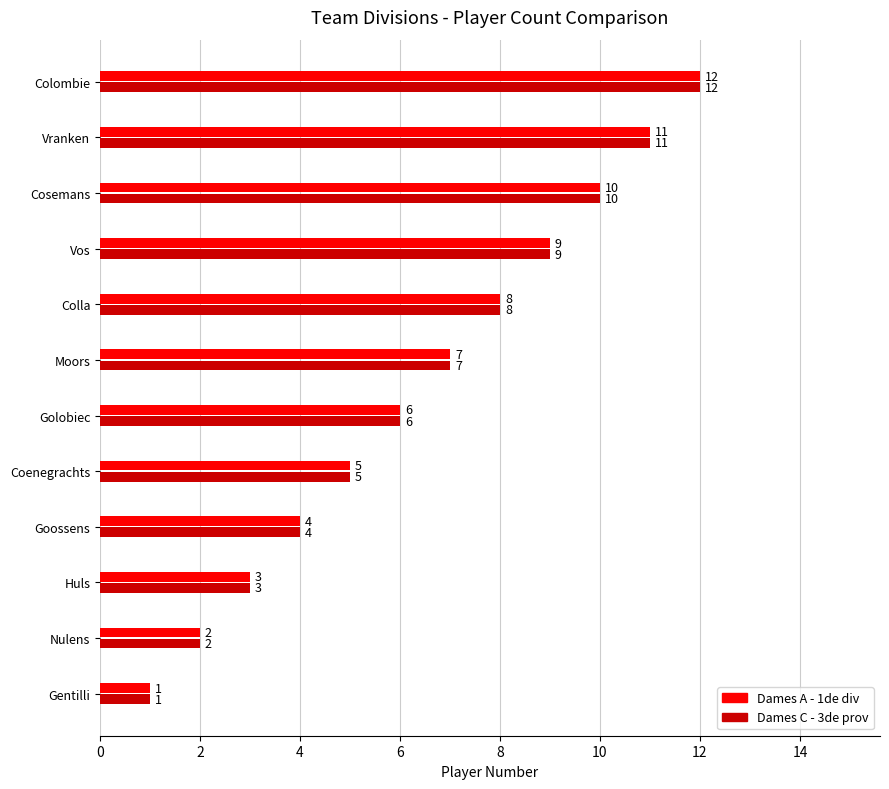

What value does the Dames A - 1de div series have at Goossens, to the nearest 5?

5